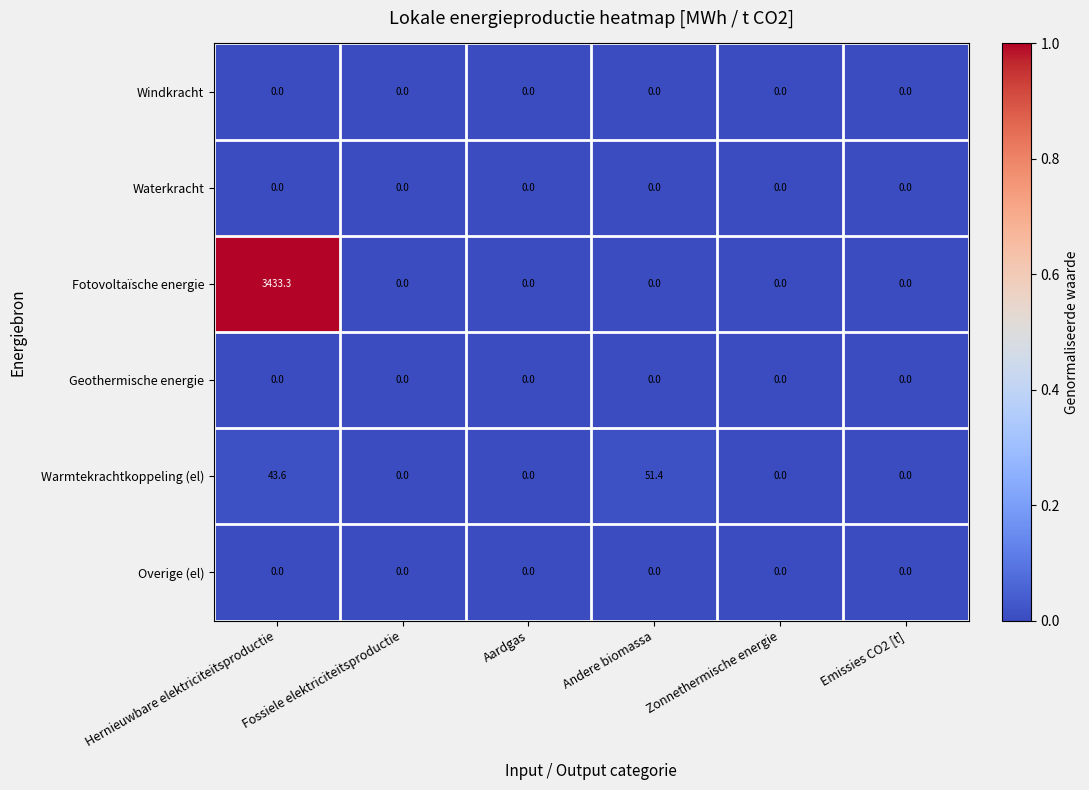

Which series changed the most between Hernieuwbare elektriciteitsproductie and Aardgas?

Fotovoltaïsche energie